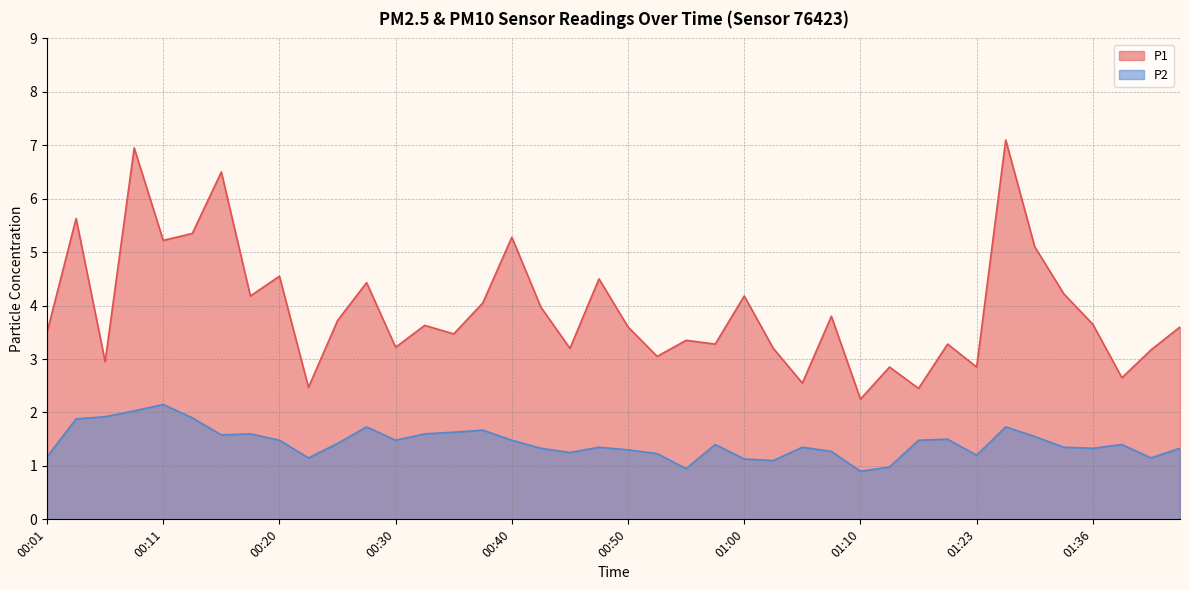

Is it true that P2 equals 3.6 at 00:11?

False